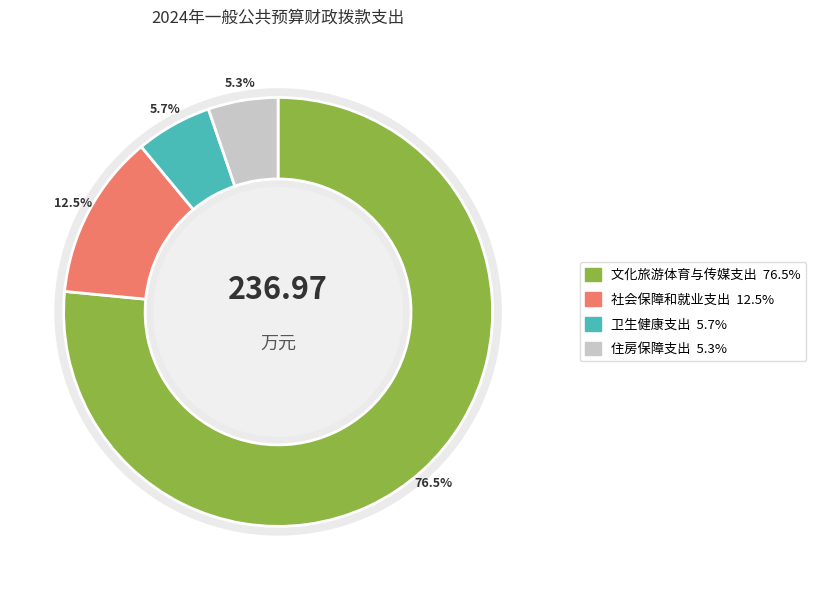

Count the number of slices in the pie.

4